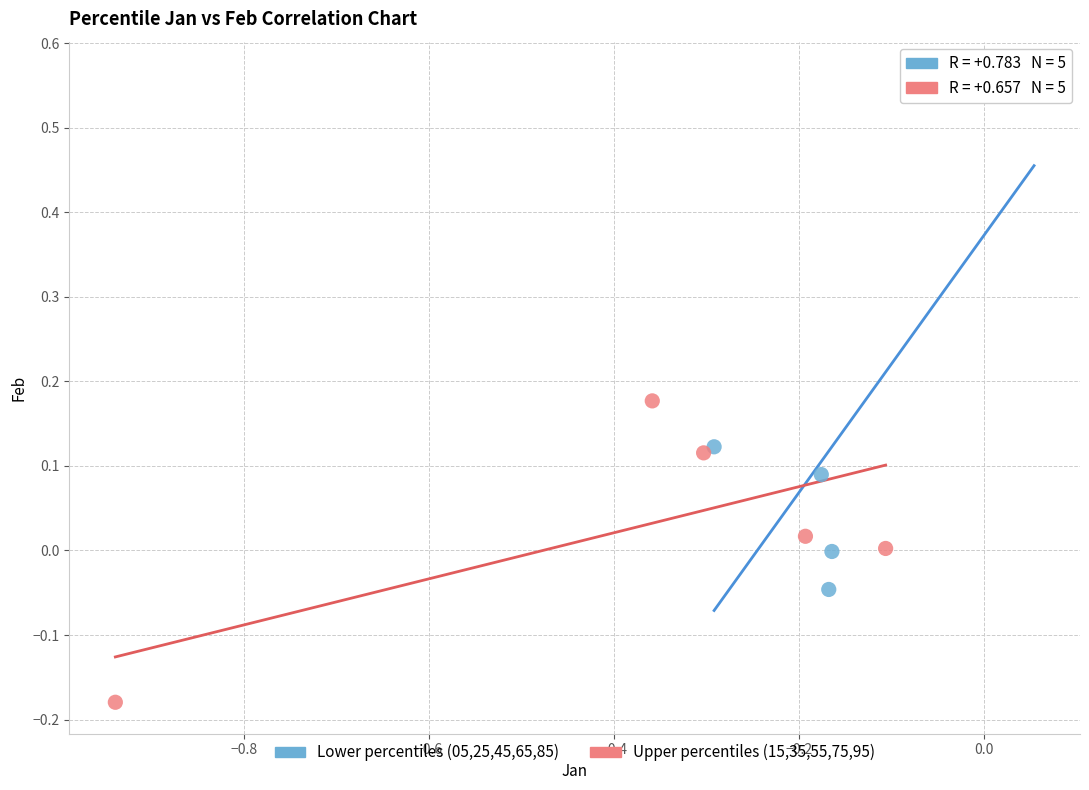

Which series has the largest Y range (max minus min)?

Lower percentiles (05,25,45,65,85)